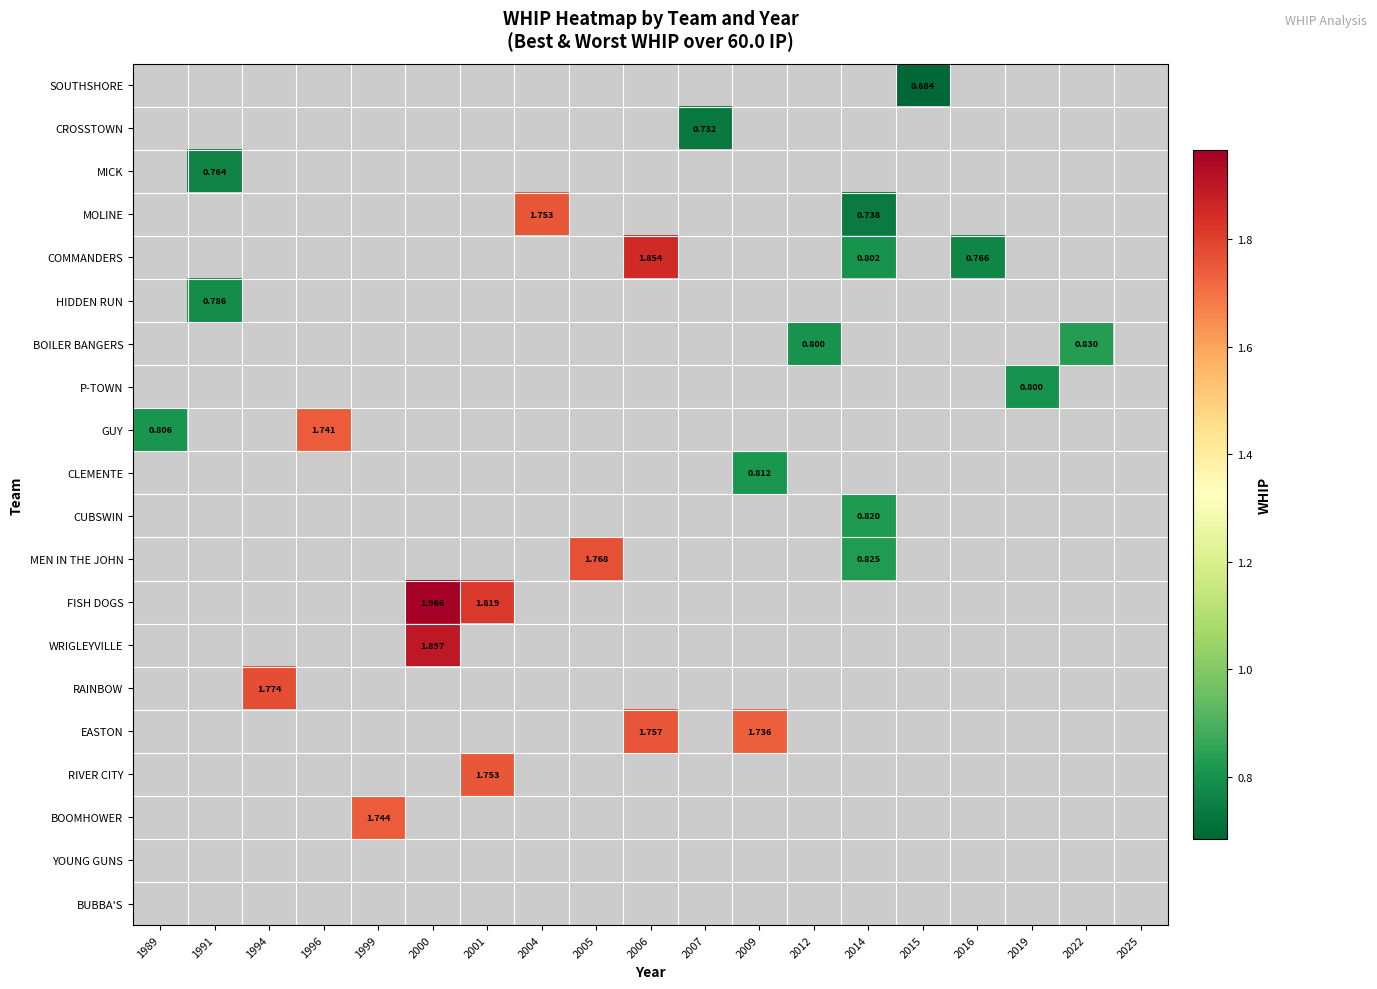

How many positive values does the CROSSTOWN series have?

1